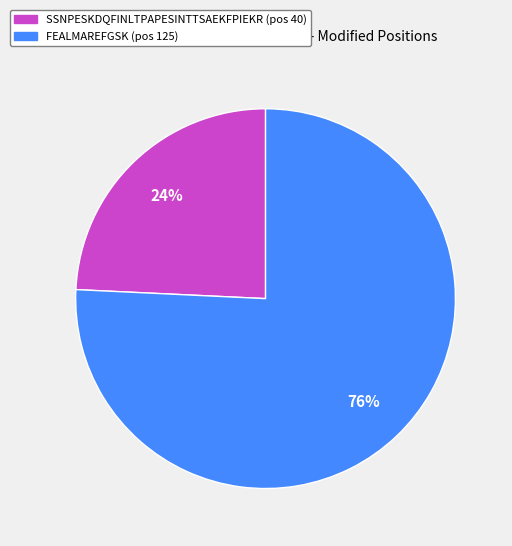

Is the sum of SSNPESKDQFINLTPAPESINTTSAEKFPIEKR and FEALMAREFGSK greater than half?

Yes